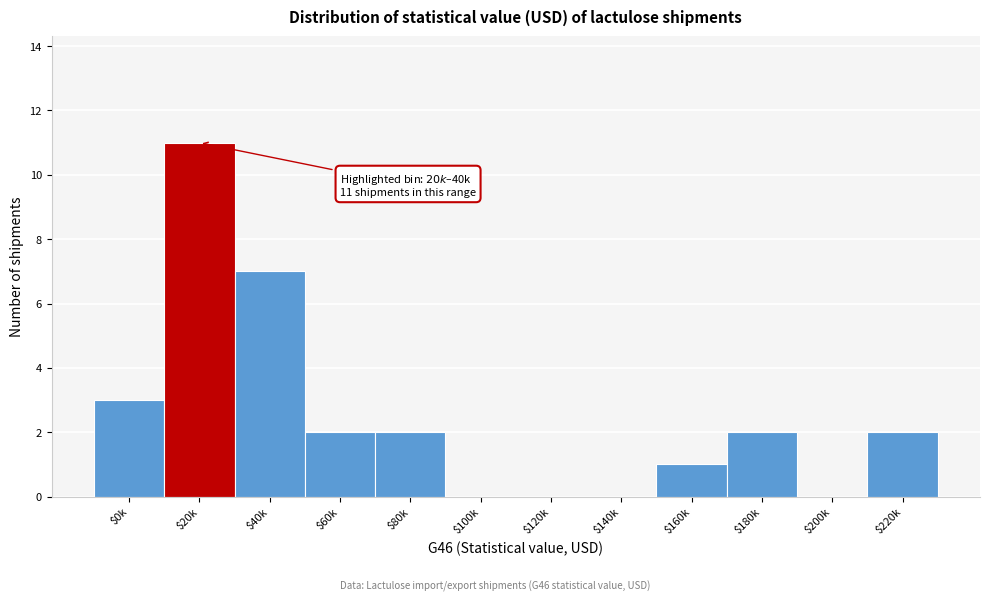

At which category does the chart reach its peak across all series?

$20k